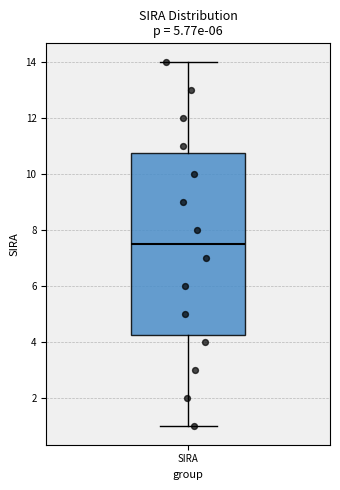

Read this box plot against the y-axis: the position of the median line, the range covered by the box, and the ends of both whiskers. The values are not printed on the chart, so give them approximately, as read against the axis.

median 7.6, box 4.2 to 10.8, whiskers 1.0 to 14.0